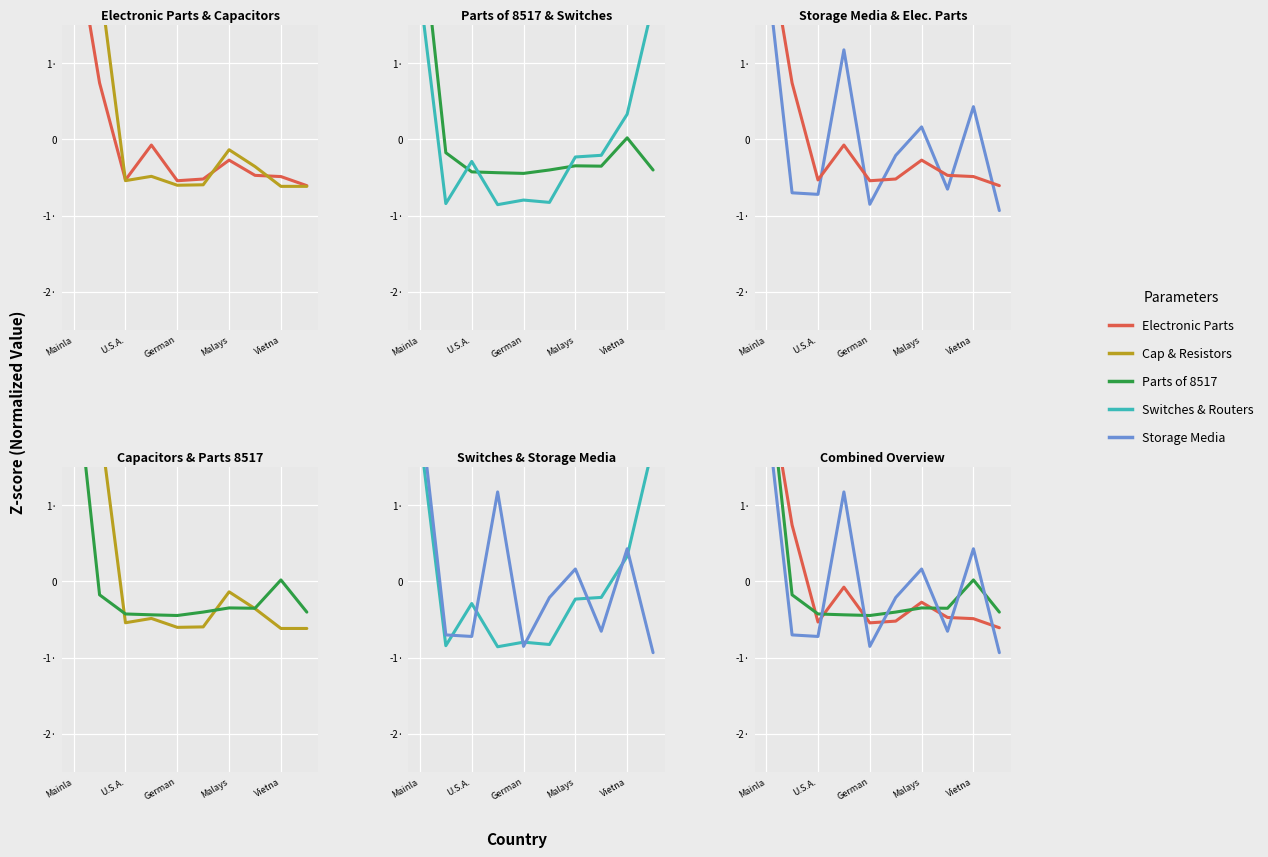

Does the chart display data point markers on the line(s)?

No